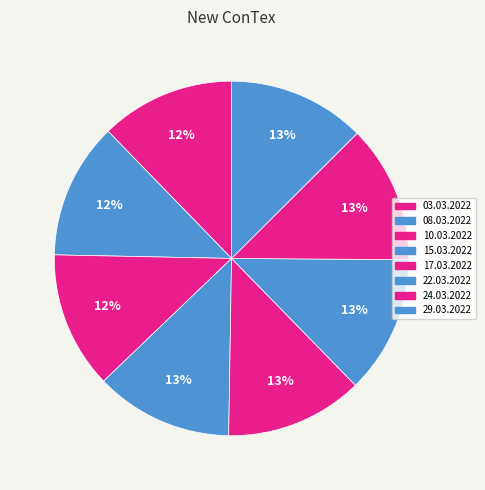

What is the largest slice in the pie chart?

22.03.2022